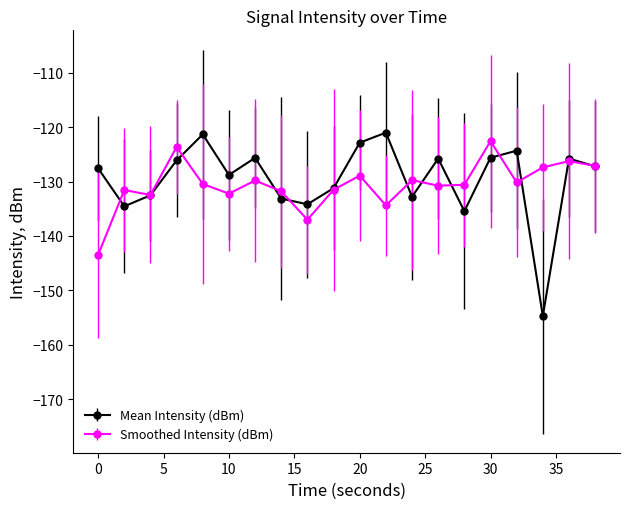

Which series has the largest range (max minus min)?

Mean Intensity (dBm)